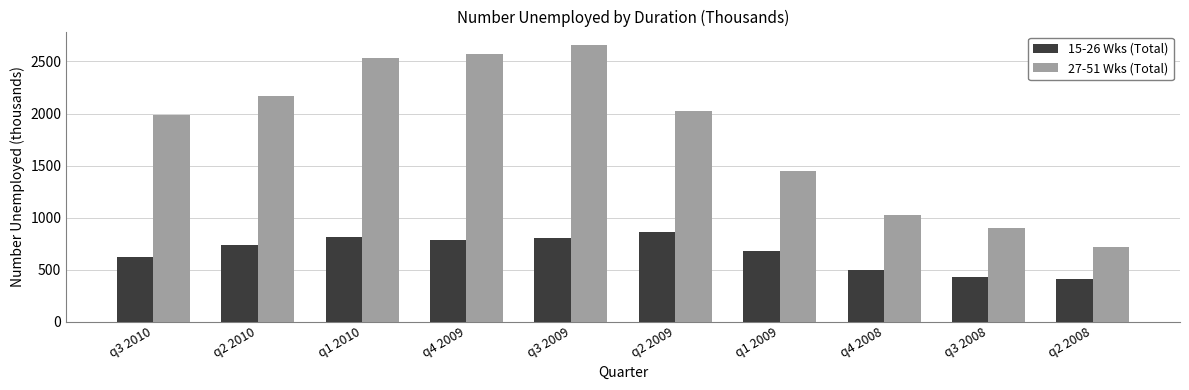

At q2 2010, list the series in order from largest to smallest.

27-51 Wks (Total), 15-26 Wks (Total)